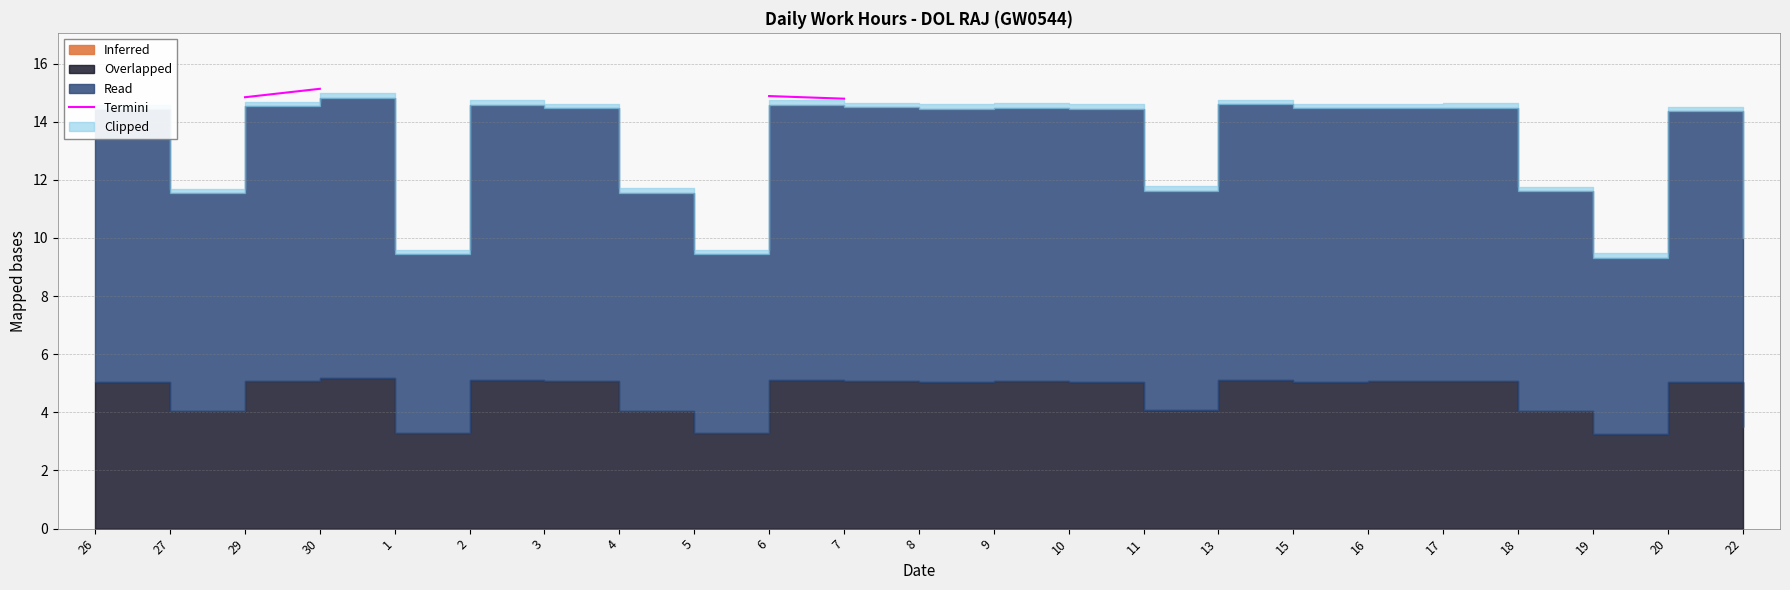

True or false: the data has more than 1 interior local peaks.

False